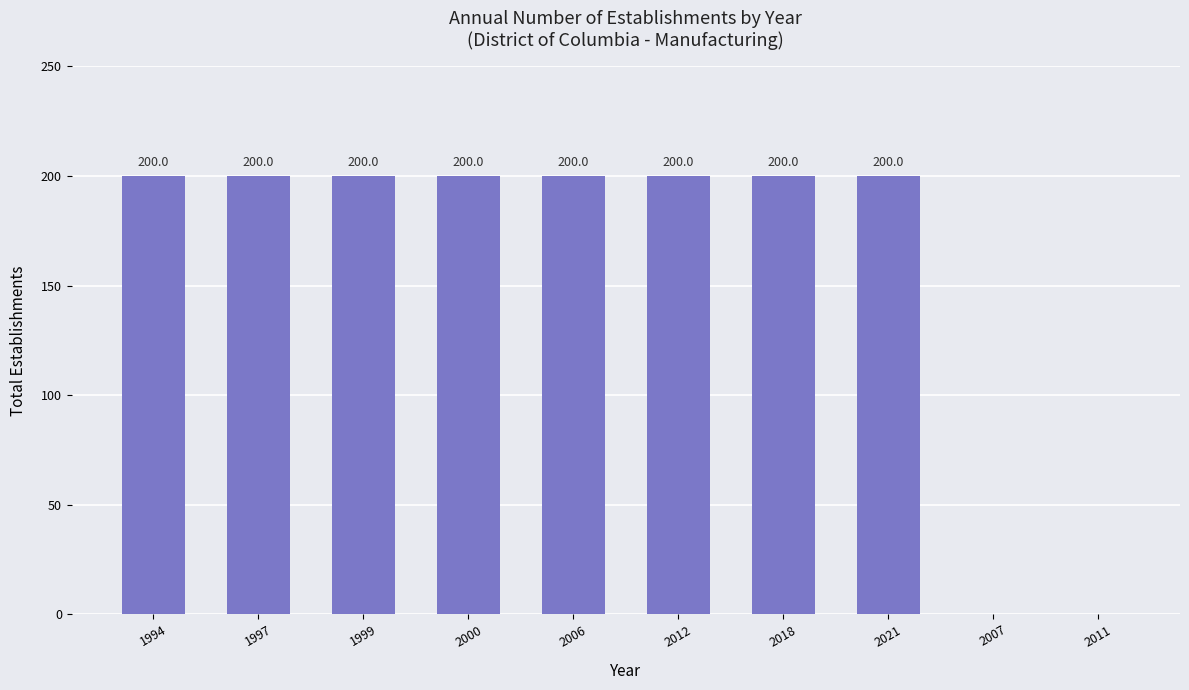

The chart shows a value of 318 at 2021. True or false?

False